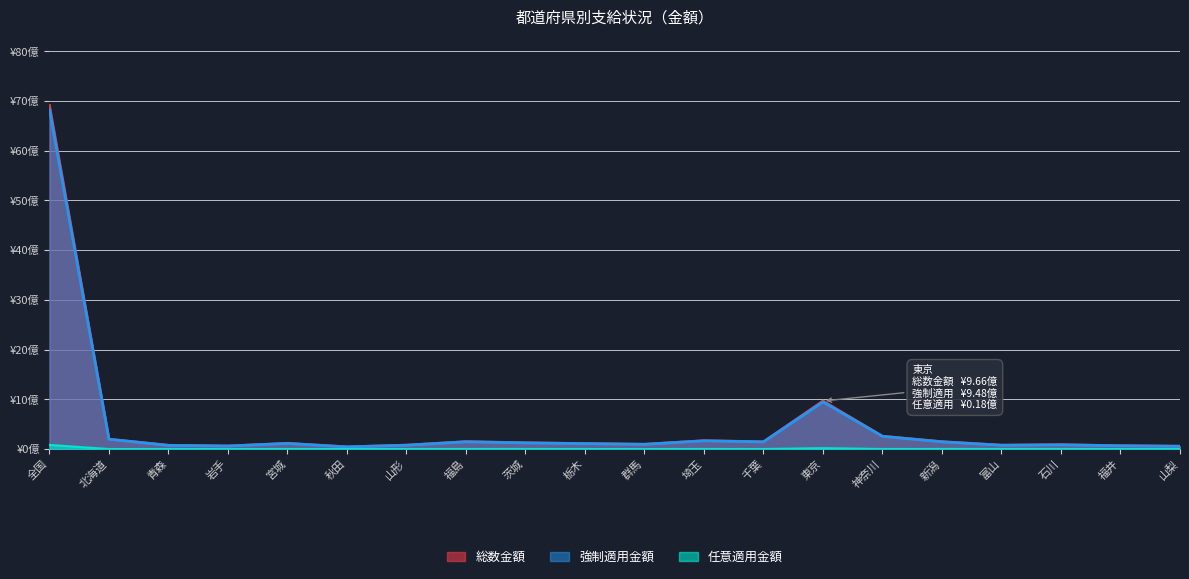

At which label does 強制適用金額 reach its minimum?

秋田